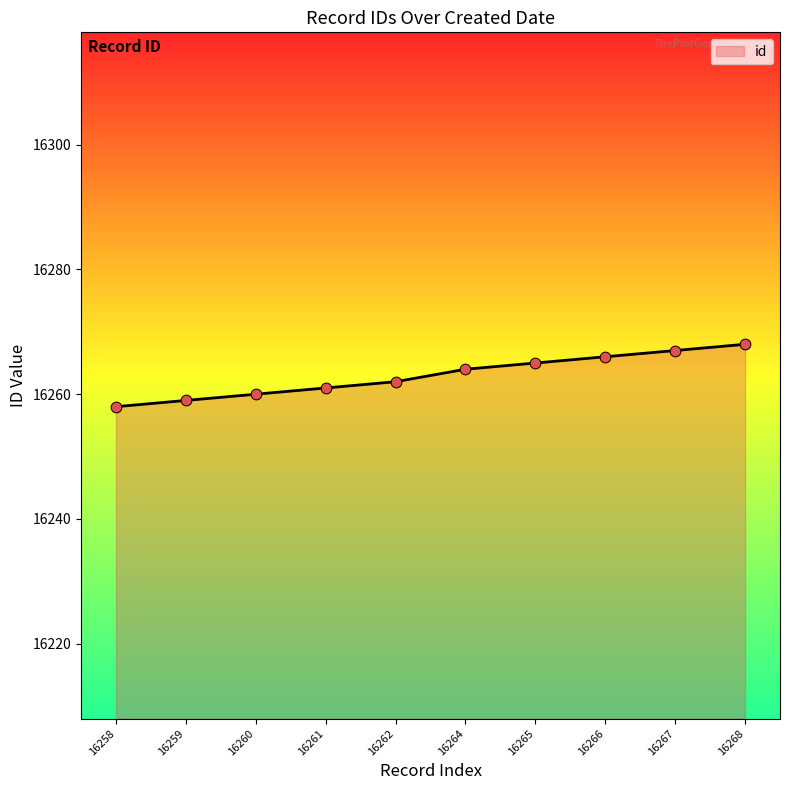

What is the ratio of the value at 16258 to the value at 16267?

1.0